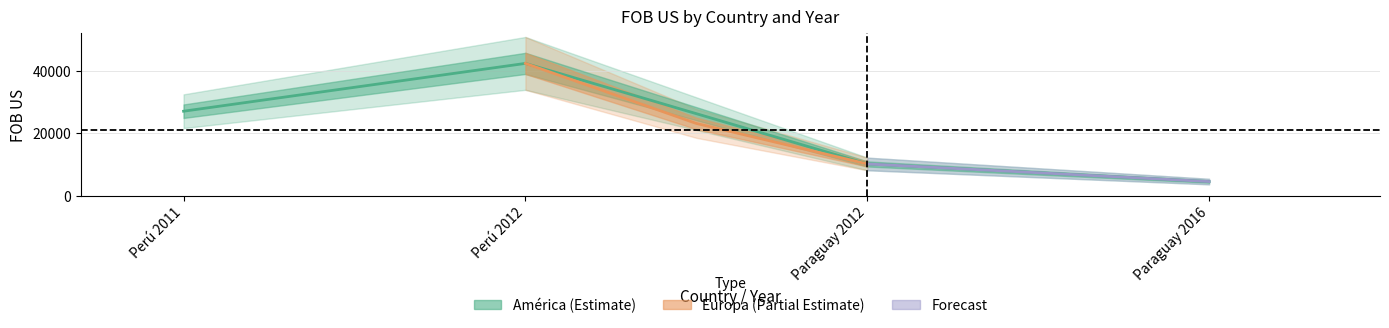

What is the change in value from Paraguay 2012 to Paraguay 2016?

-5651.1